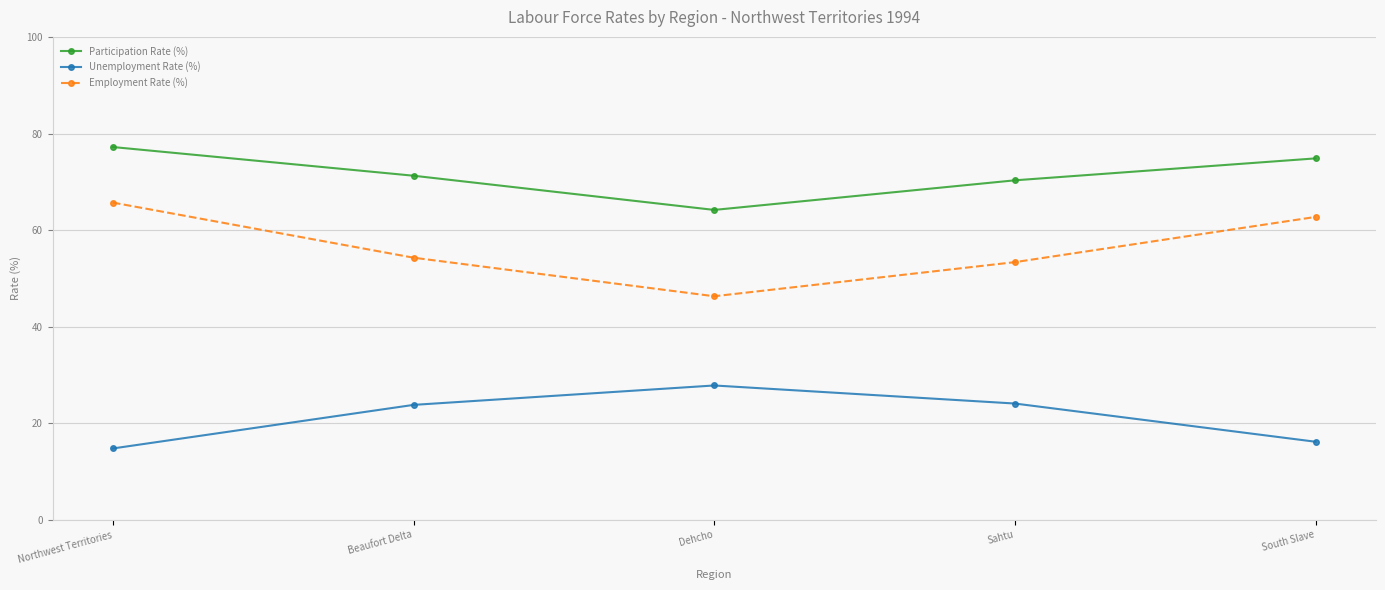

List the series in order of their peak value, lowest first.

Unemployment Rate (%), Employment Rate (%), Participation Rate (%)